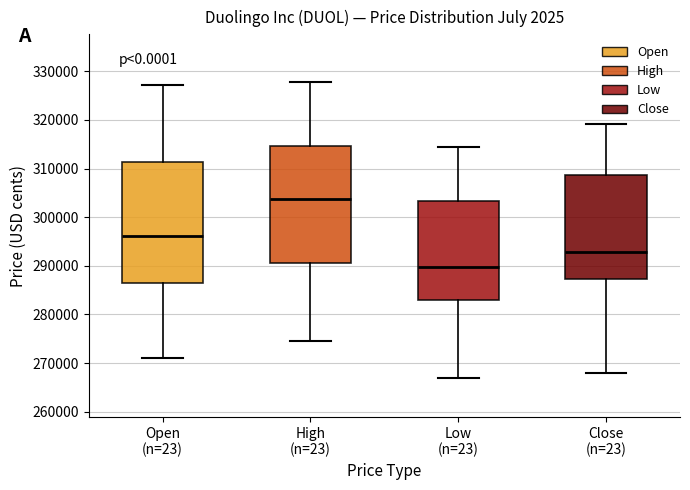

Where does the lower whisker of the box for High (n=23) end on the y-axis? The values are not printed on the chart, so give them approximately, as read against the axis.

274000